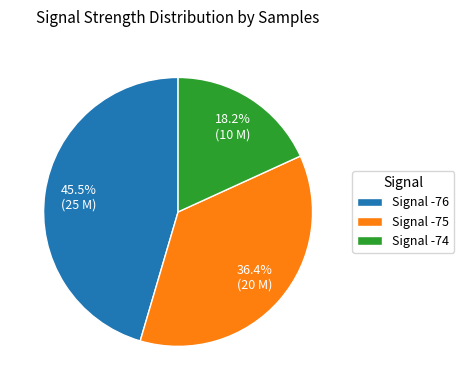

Is there any slice that represents more than half of the pie?

No